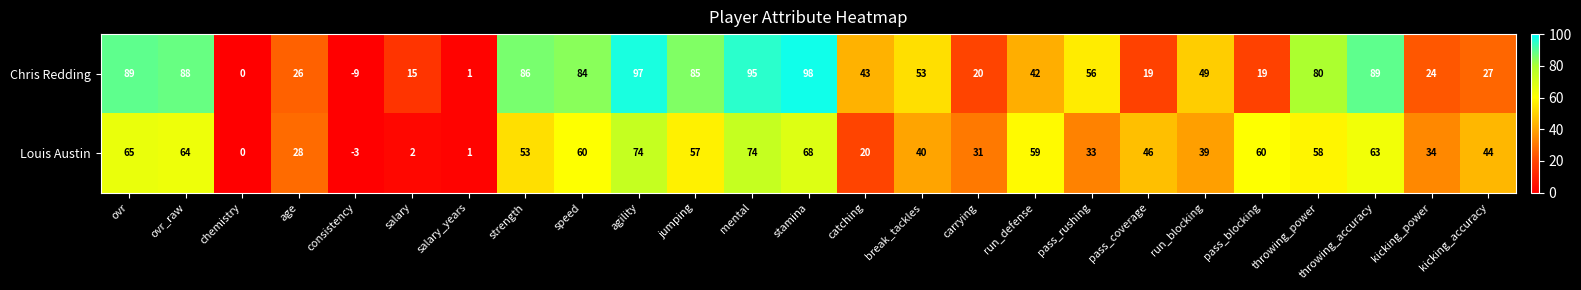

List the series in order of their peak value, highest first.

Chris Redding, Louis Austin